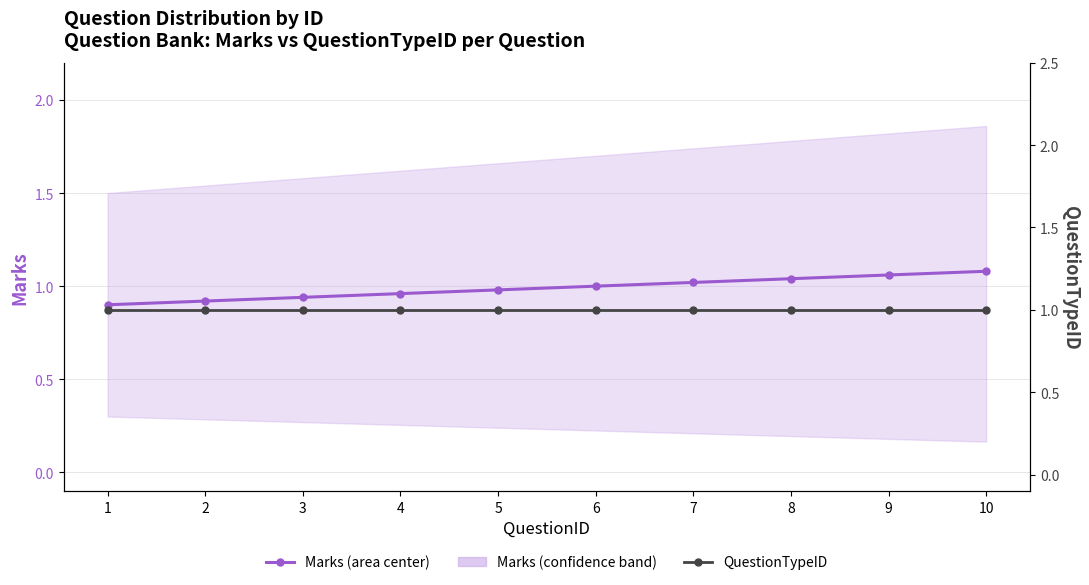

How many distinct data groups are displayed?

2